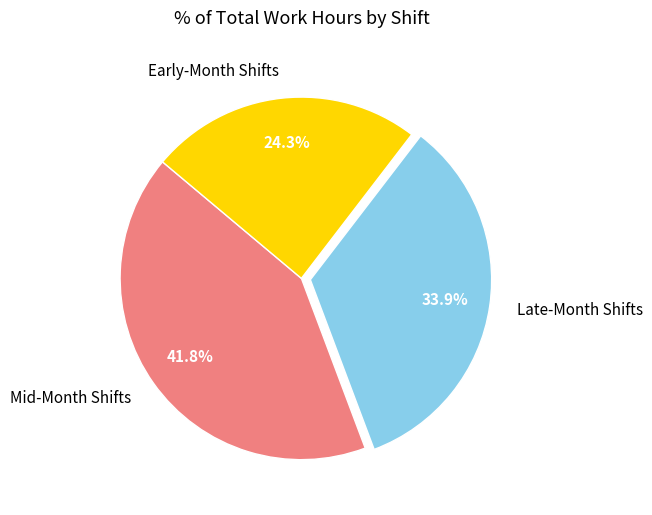

Is there any slice that represents more than half of the pie?

No